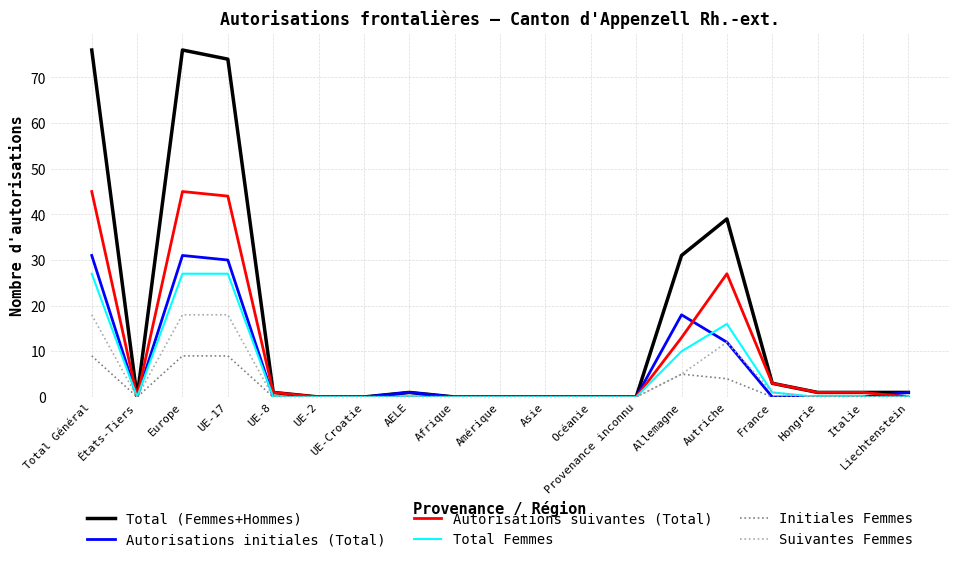

The value of Initiales Femmes at Total Général is 9. True or false?

True